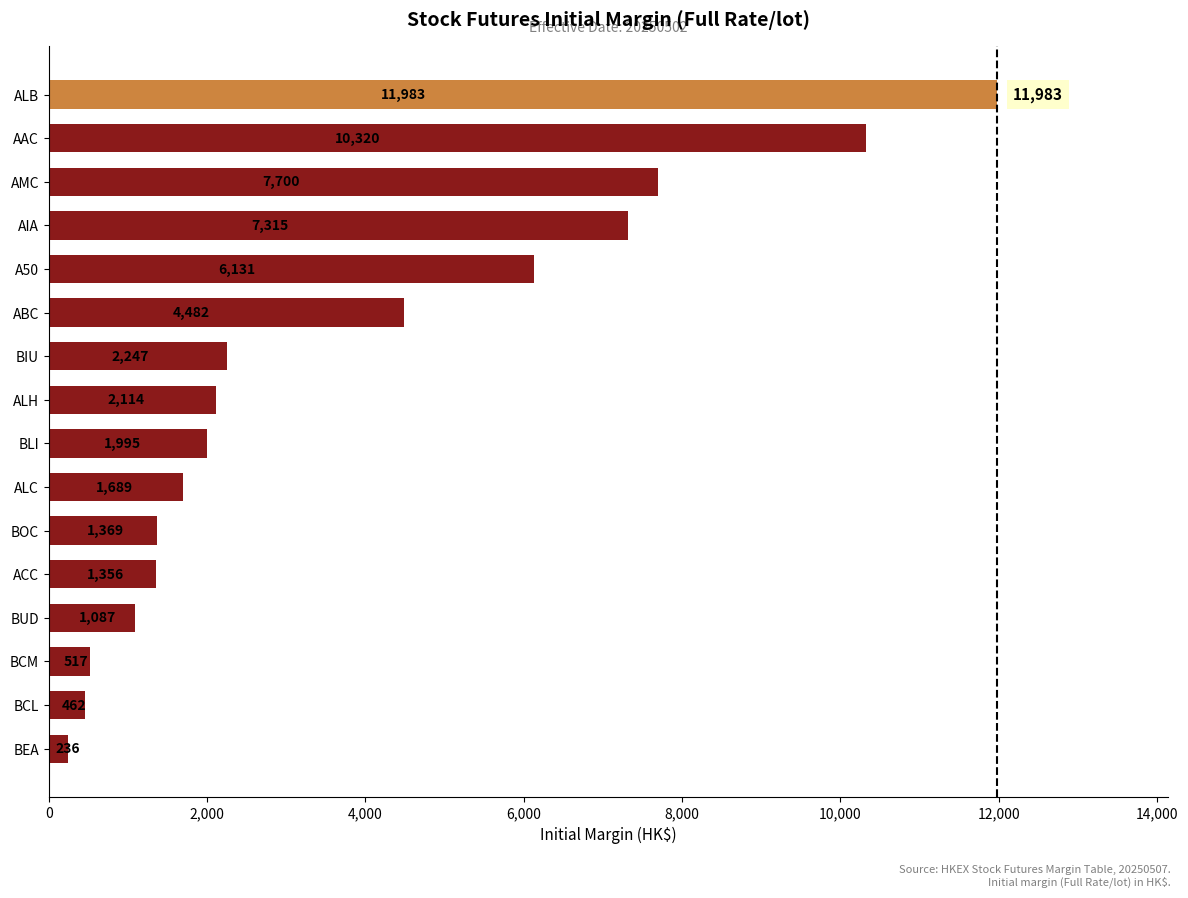

Approximately how many times larger is the value at ABC compared to ALB?

0.4